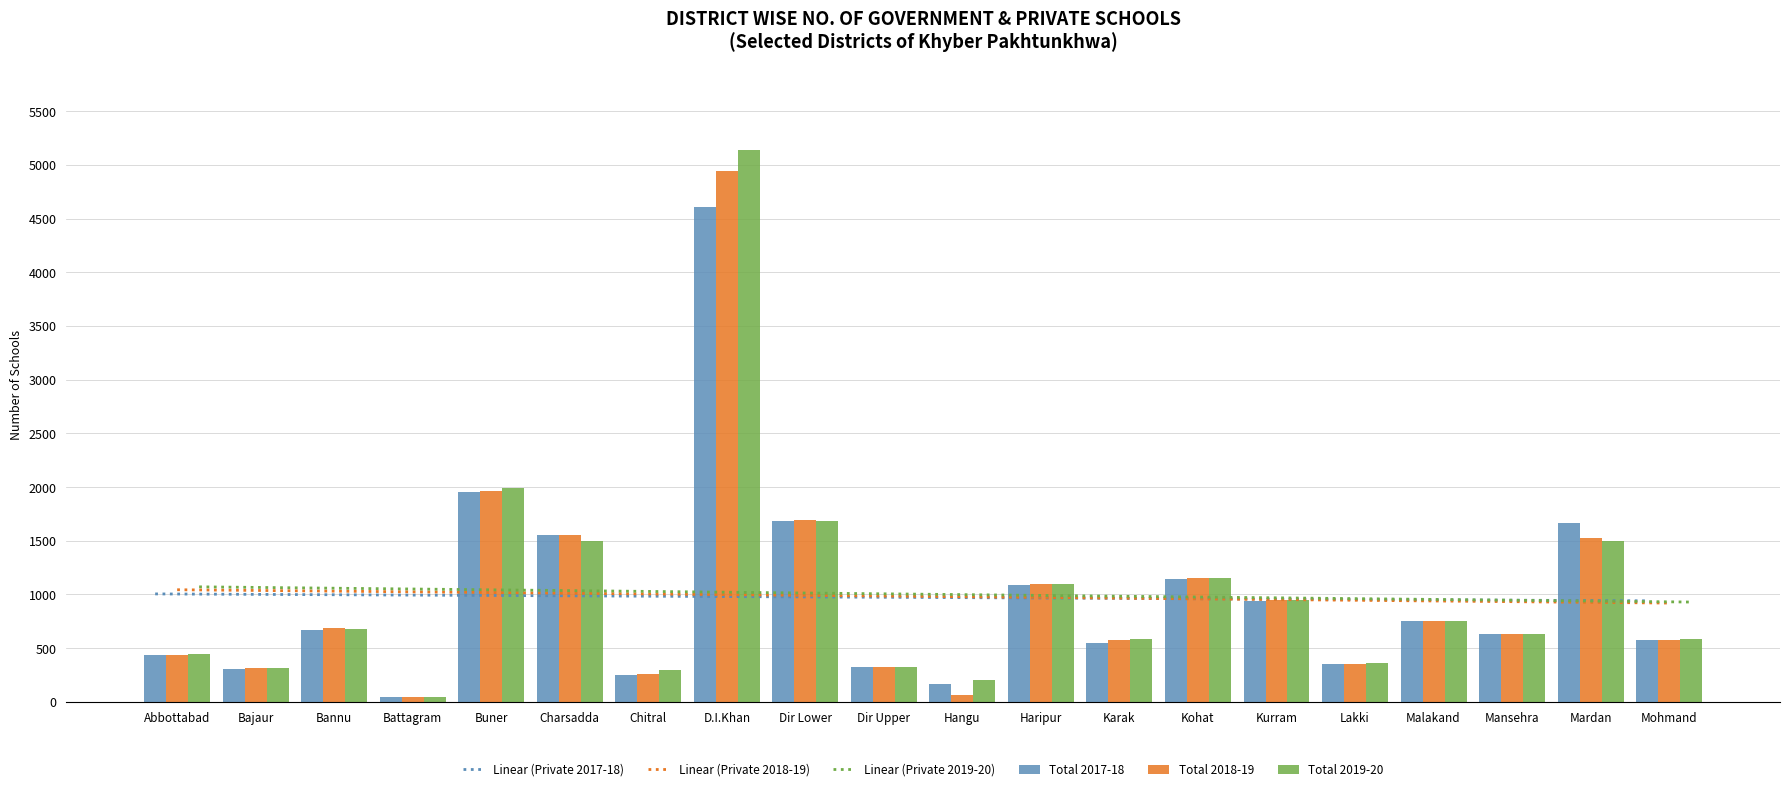

List the series in order of their peak value, lowest first.

Linear (Private 2017-18), Linear (Private 2018-19), Linear (Private 2019-20), Total 2017-18, Total 2018-19, Total 2019-20